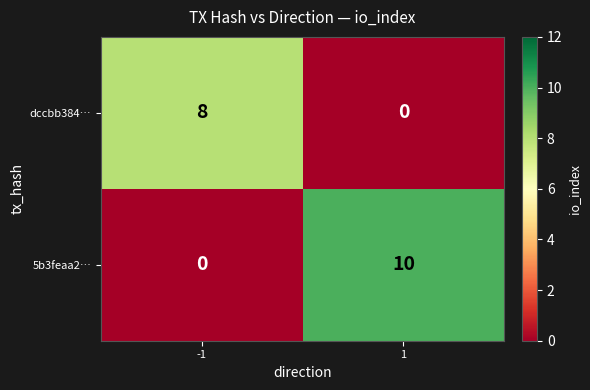

The value of dccbb384… at -1 is 8. True or false?

True